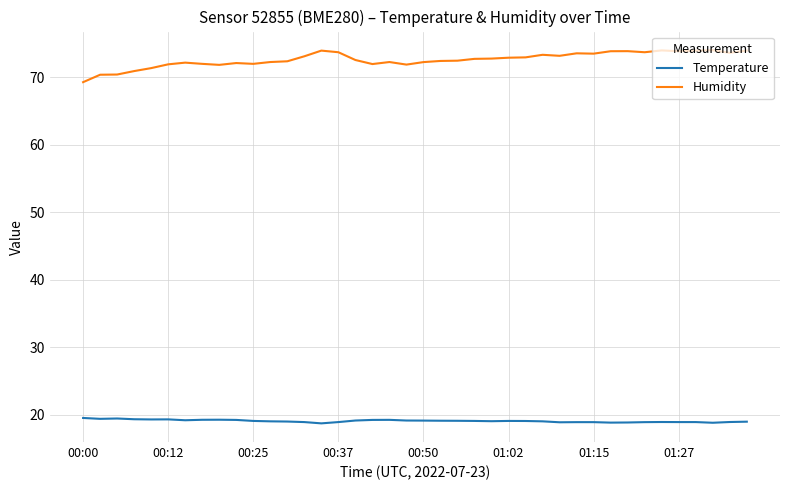

True or false: Temperature and Humidity intersect in this chart.

False